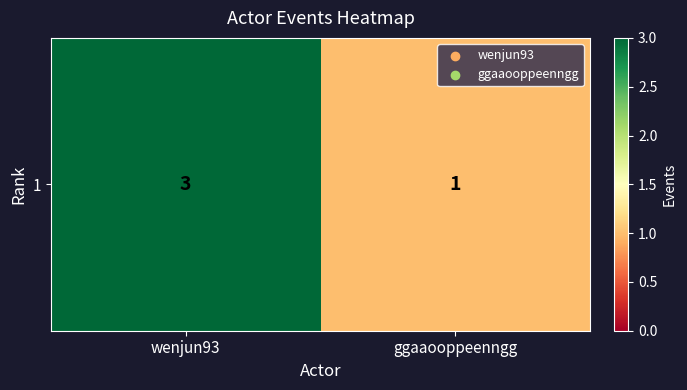

Rank the categories by value from highest to lowest.

wenjun93, ggaaooppeenngg